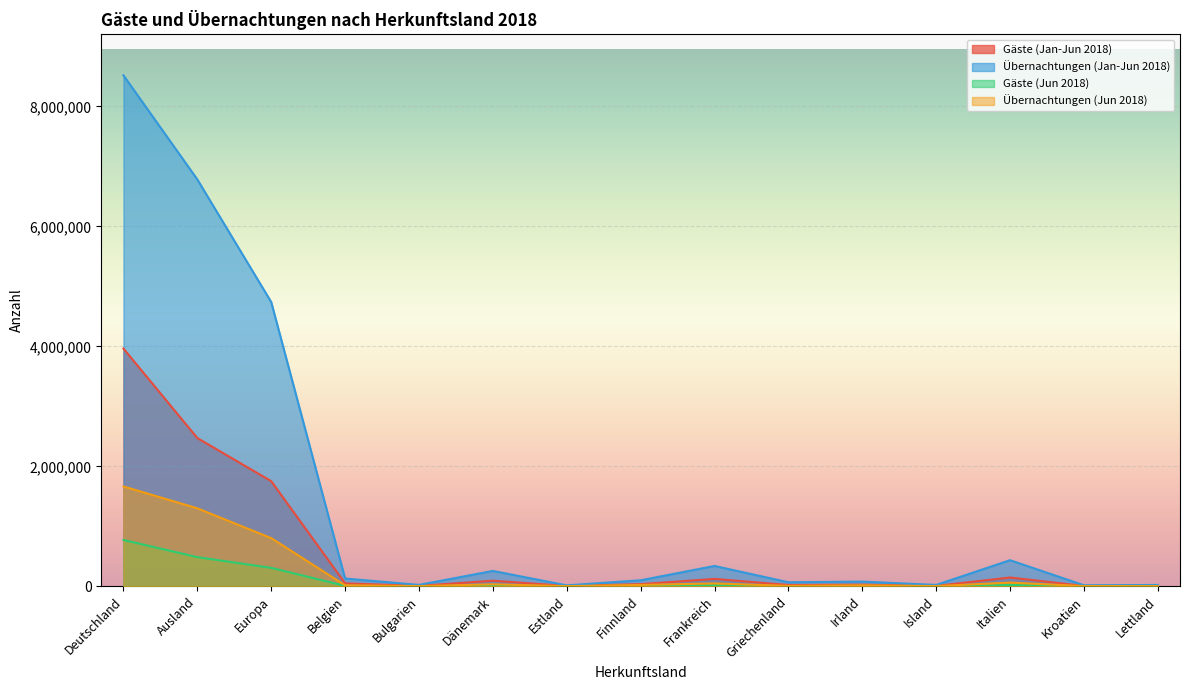

True or false: Übernachtungen (Jun 2018) and Gäste (Jan-Jun 2018) cross at least once.

False